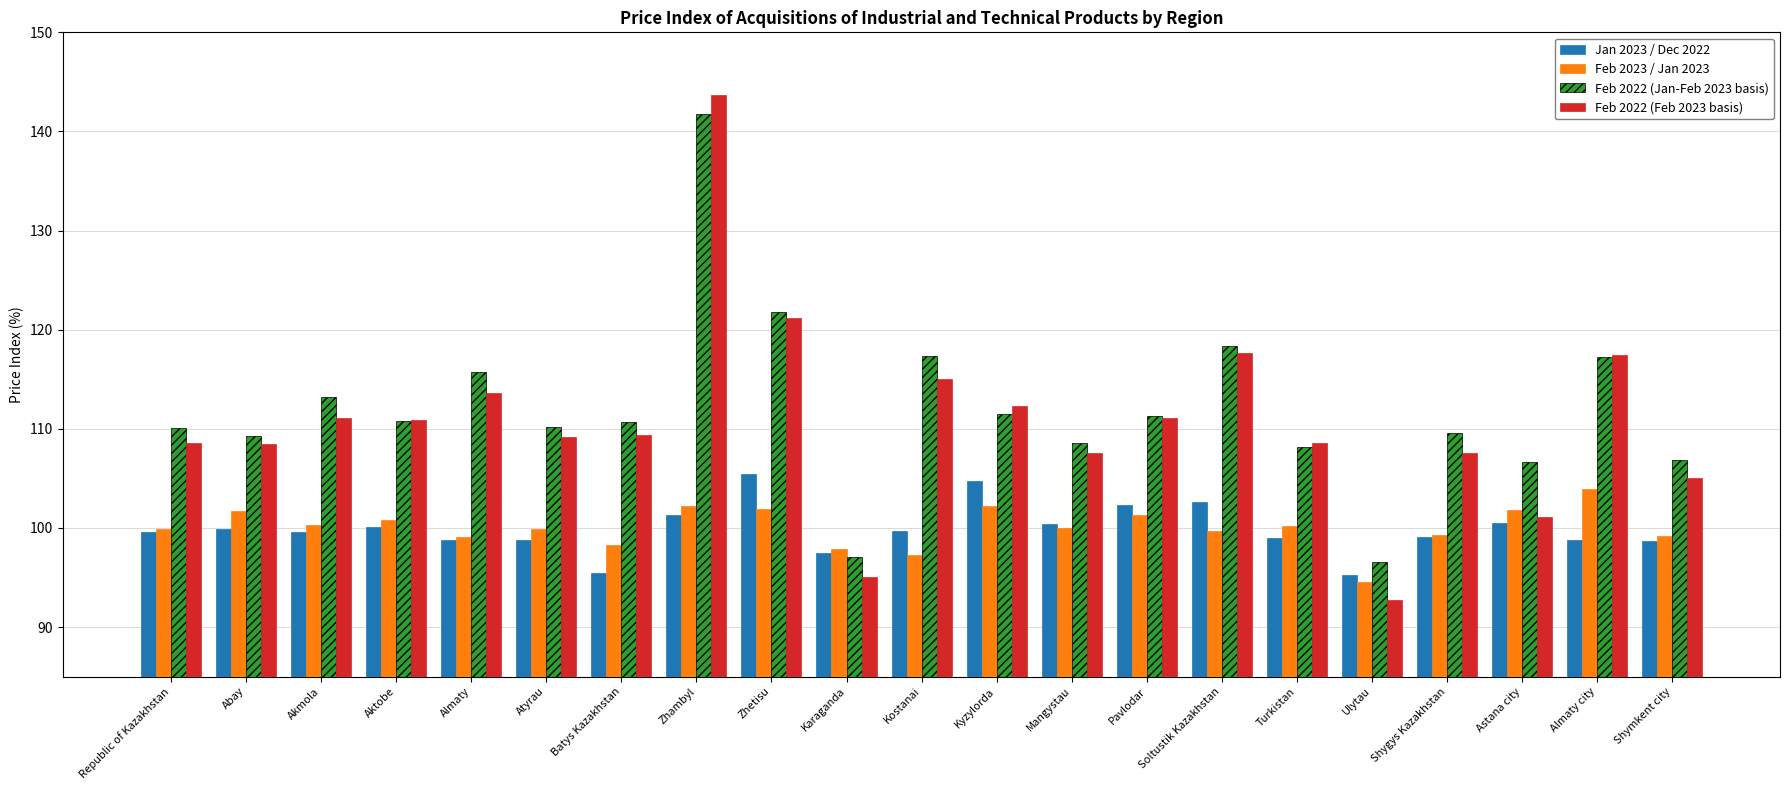

Which series has the largest range (max minus min)?

Feb 2022 (Feb 2023 basis)